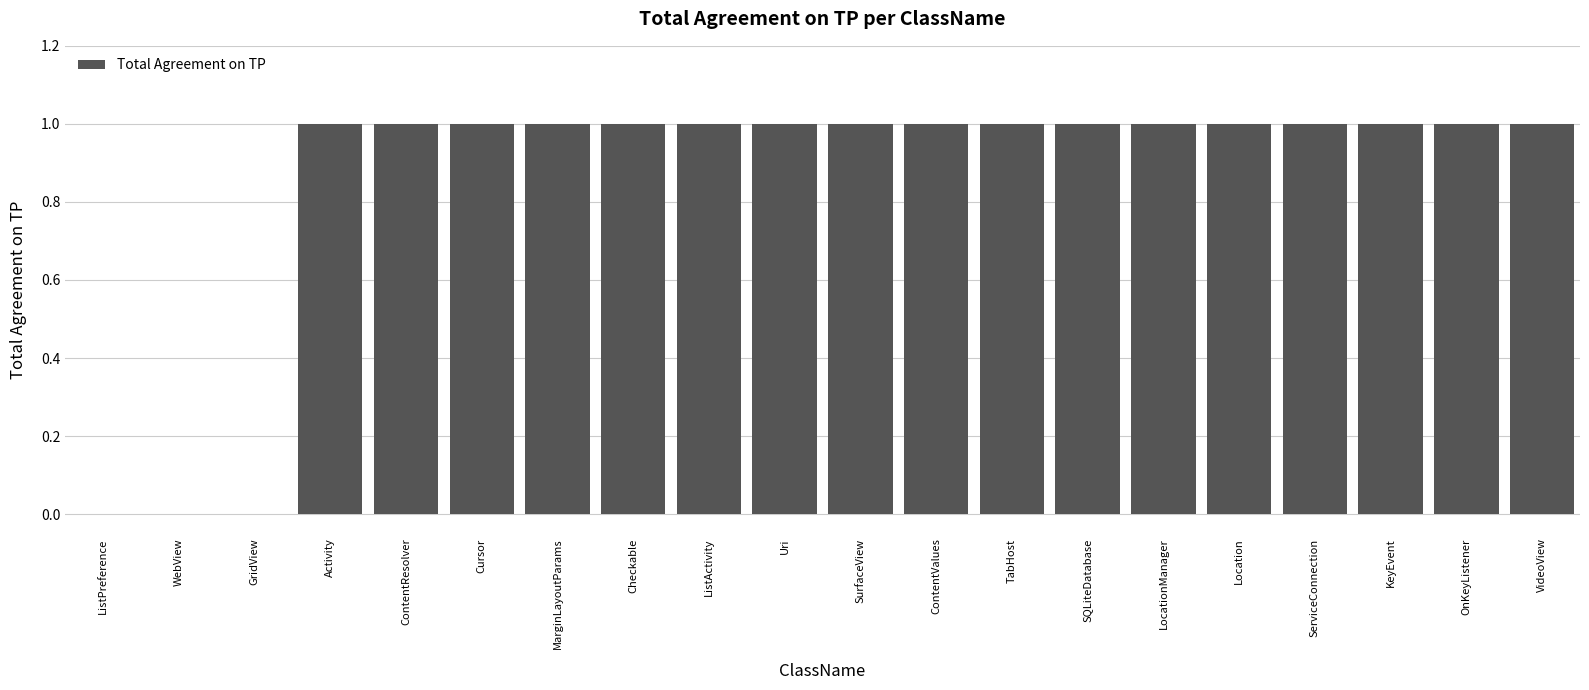

True or false: the data shows 1 at LocationManager.

True